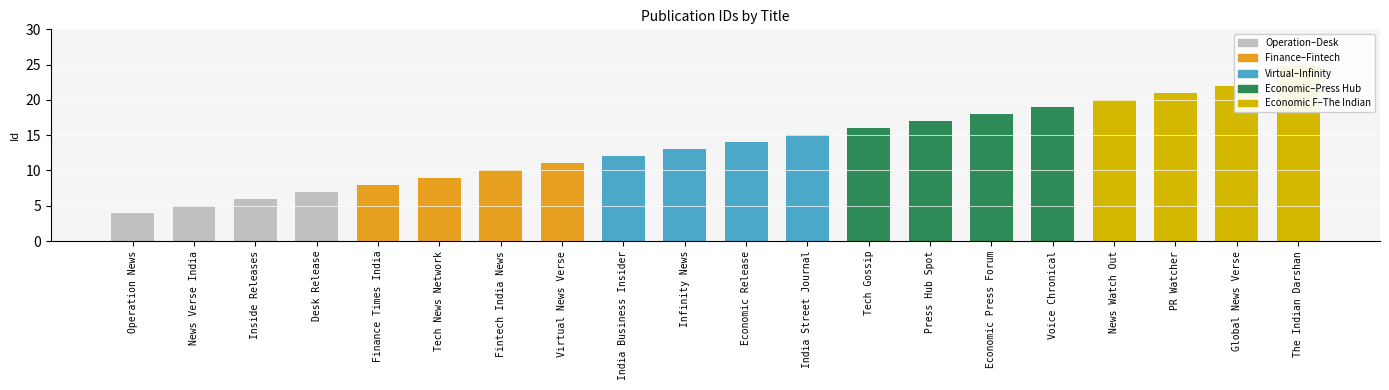

Reading left to right, extract all data points from this chart.

4	5	6	7	8	9	10	11	12	13	14	15	16	17	18	19	20	21	22	25